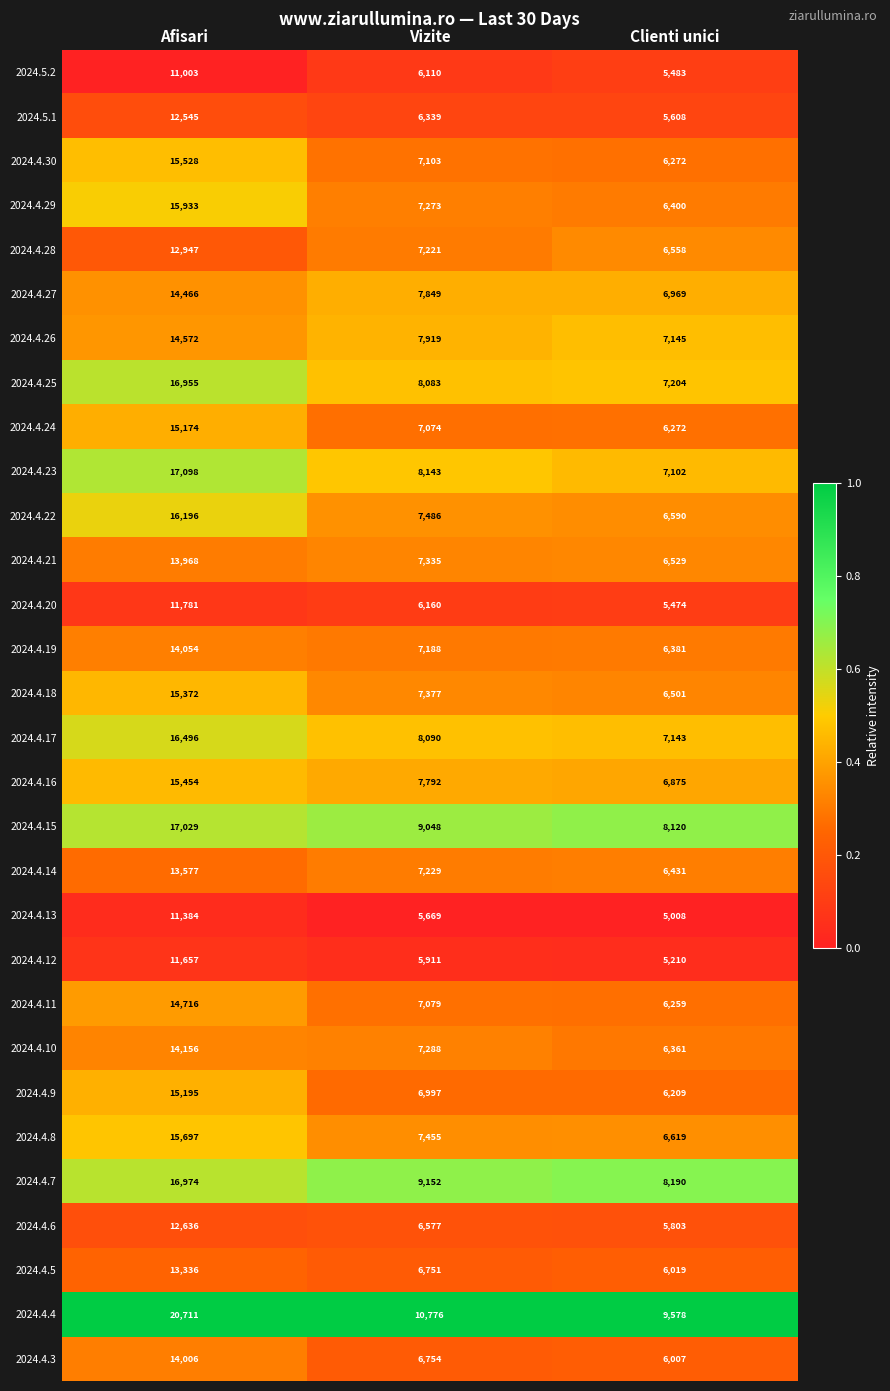

At Vizite, list the series in order from smallest to largest.

2024.4.13, 2024.4.12, 2024.5.2, 2024.4.20, 2024.5.1, 2024.4.6, 2024.4.5, 2024.4.3, 2024.4.9, 2024.4.24, 2024.4.11, 2024.4.30, 2024.4.19, 2024.4.28, 2024.4.14, 2024.4.29, 2024.4.10, 2024.4.21, 2024.4.18, 2024.4.8, 2024.4.22, 2024.4.16, 2024.4.27, 2024.4.26, 2024.4.25, 2024.4.17, 2024.4.23, 2024.4.15, 2024.4.7, 2024.4.4